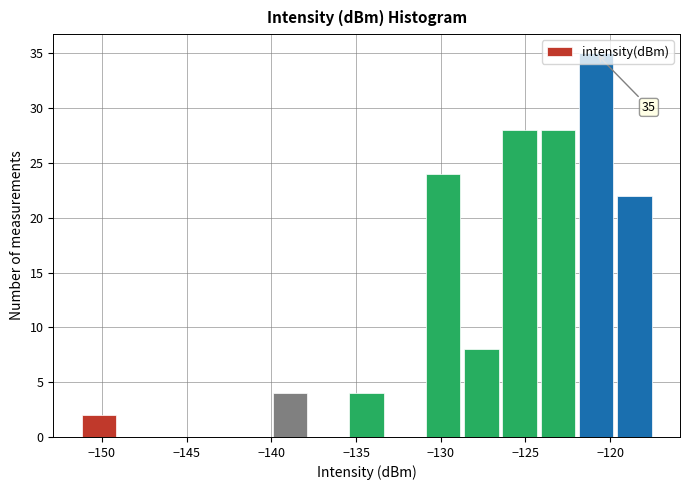

Over which range of the x-axis is the bar tallest?

-122.0 to -119.5